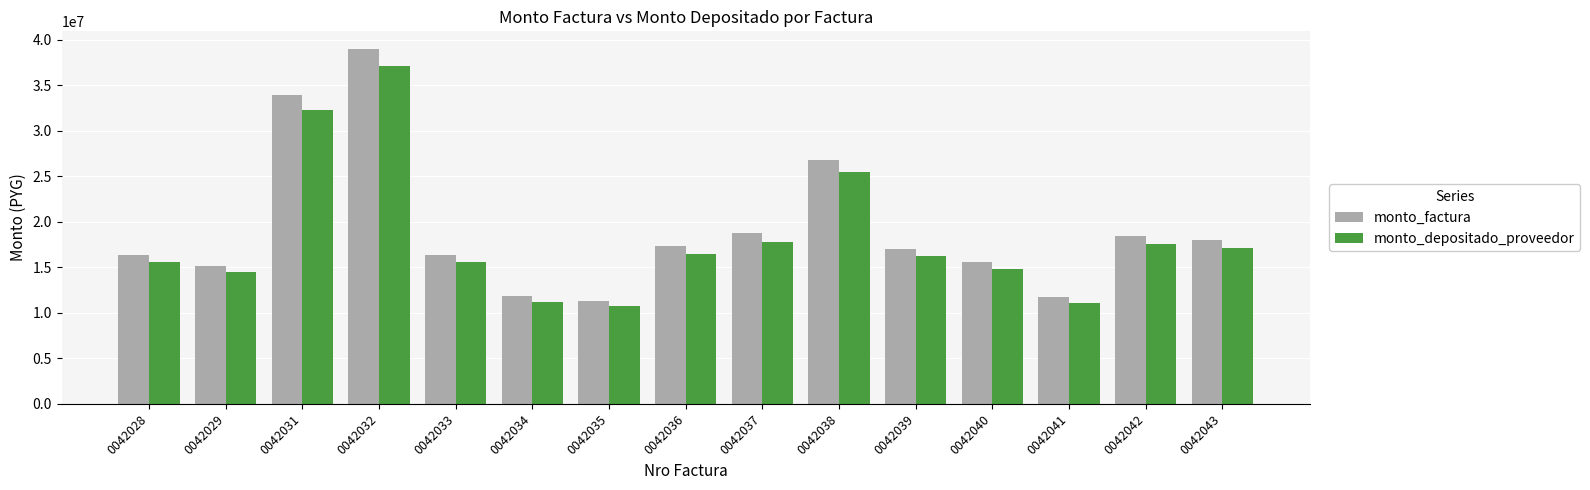

Which series changed the most between 0042034 and 0042040?

monto_factura